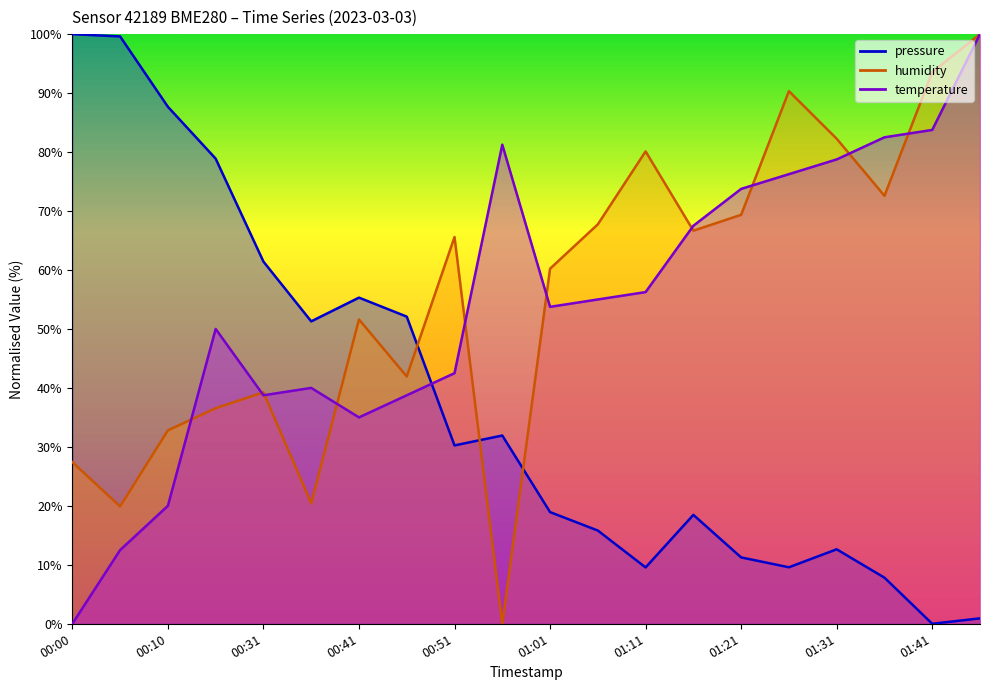

How many categories are shown in the chart?

20